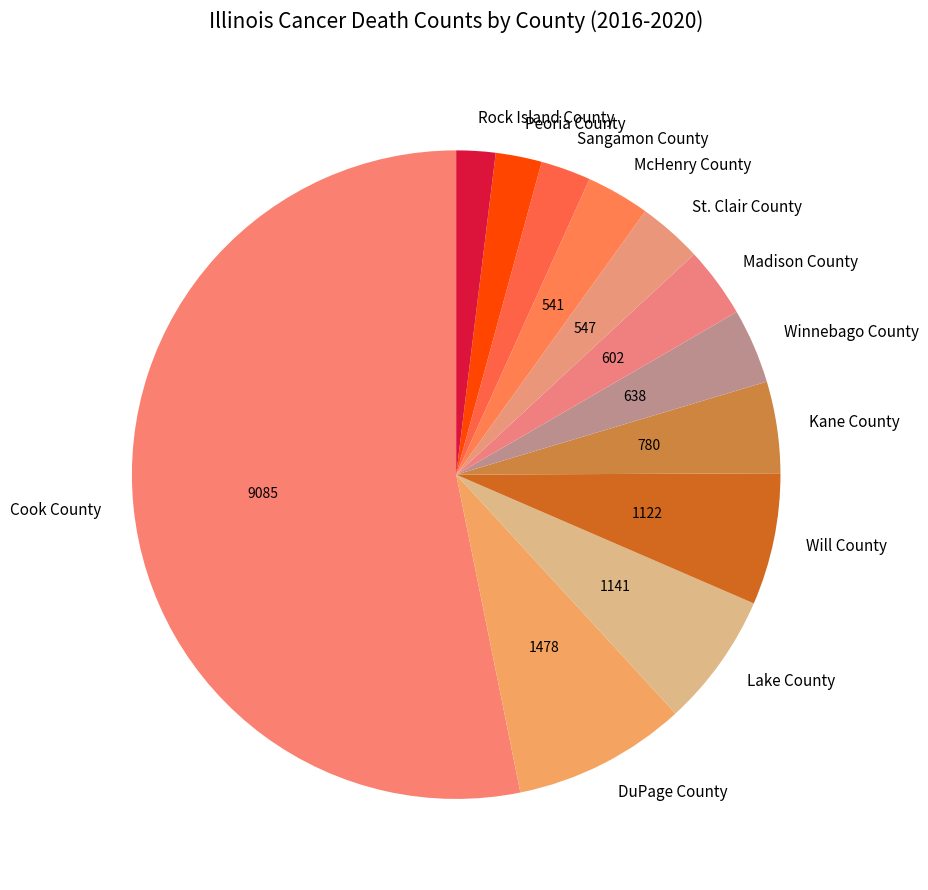

Which category has the biggest portion of the pie?

Cook County